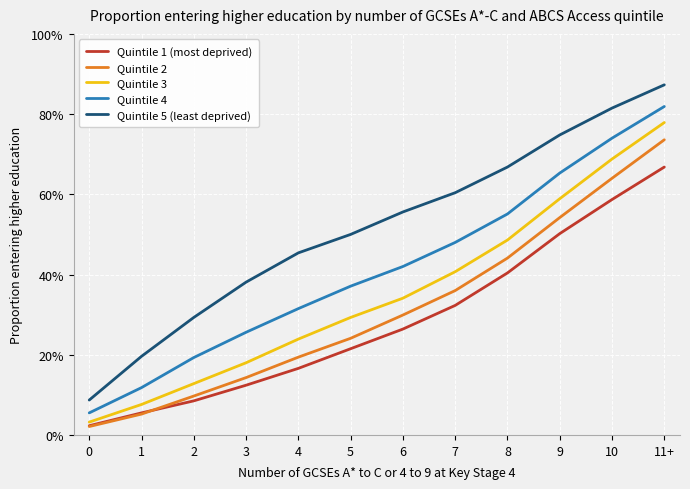

What are all the series names shown in the legend?

Quintile 1 (most deprived), Quintile 2, Quintile 3, Quintile 4, Quintile 5 (least deprived)